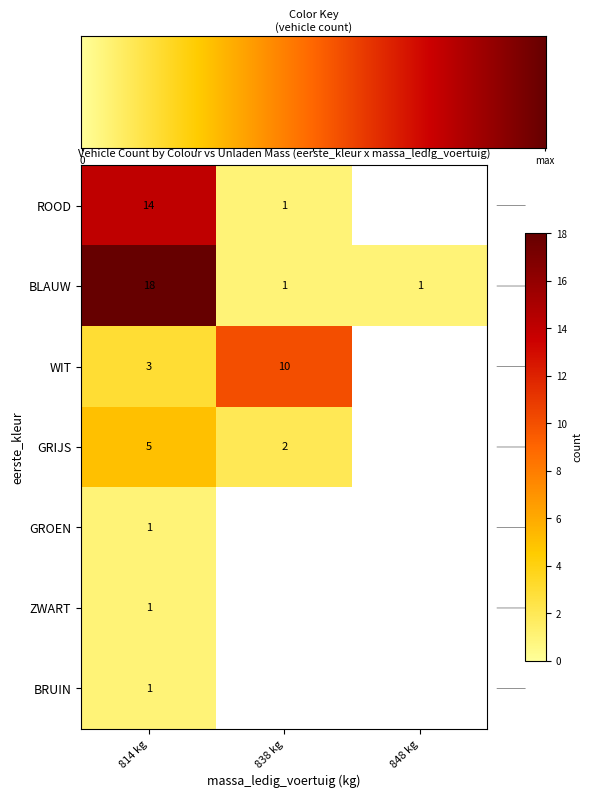

Is it true that GRIJS equals 3 at 814 kg?

False